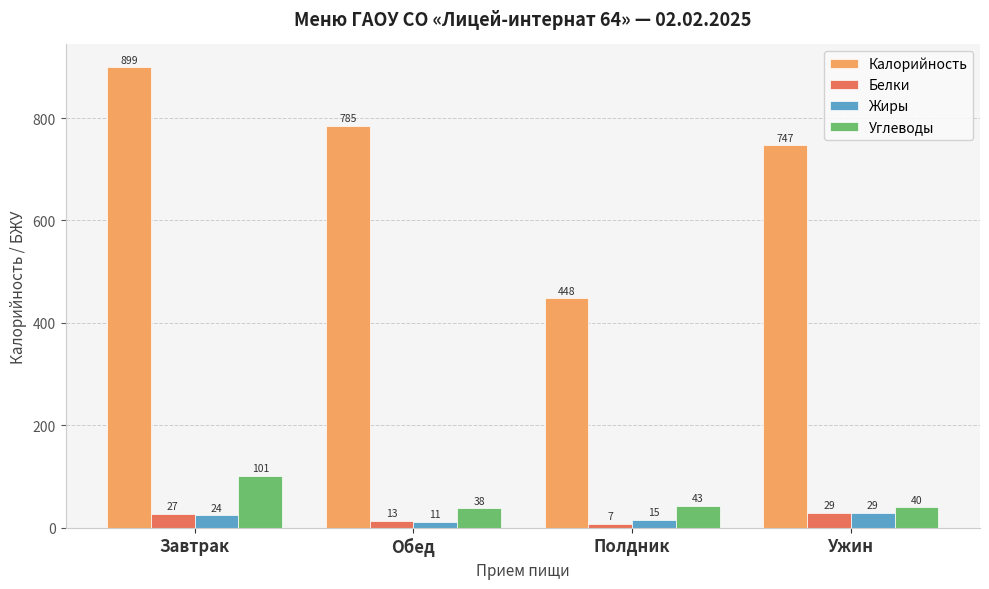

Which series has the largest total across all categories?

Калорийность